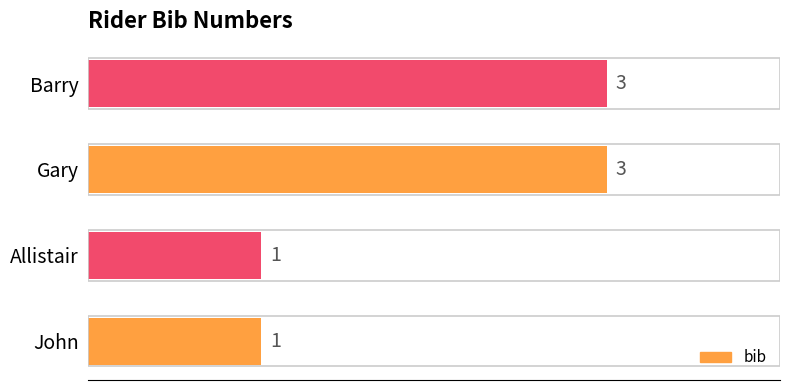

What is the sum of all values?

8